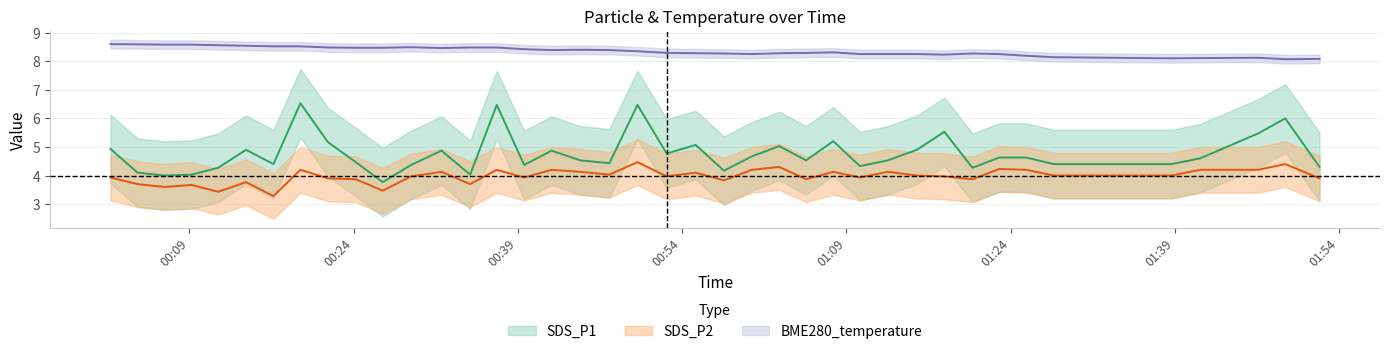

Read the BME280_temperature value at 2021/10/14 00:21:38.

8.5